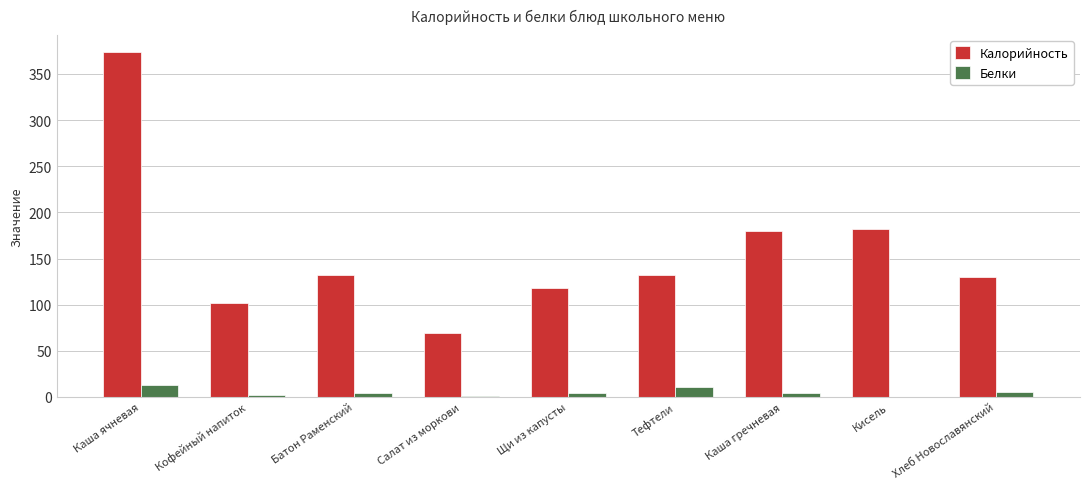

Which series has the largest total across all categories?

Калорийность